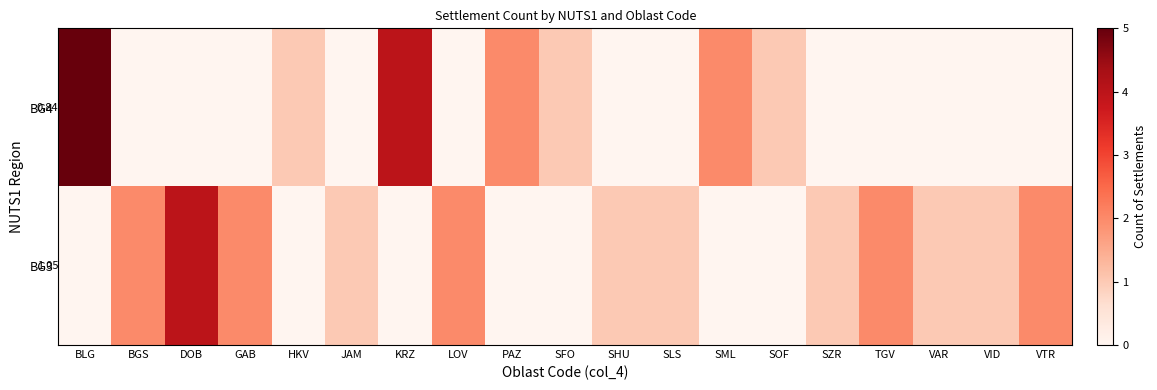

Rank the categories by BG4 value from lowest to highest.

BGS, DOB, GAB, JAM, LOV, SHU, SLS, SZR, TGV, VAR, VID, VTR, HKV, SFO, SOF, PAZ, SML, KRZ, BLG